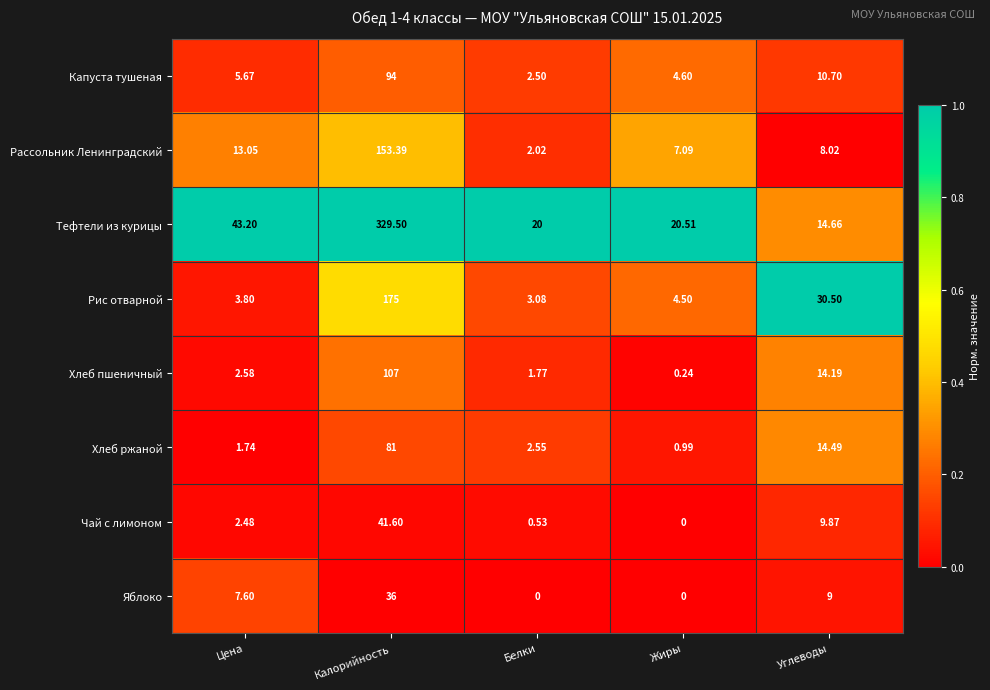

Which series has the widest spread of values?

Тефтели из курицы